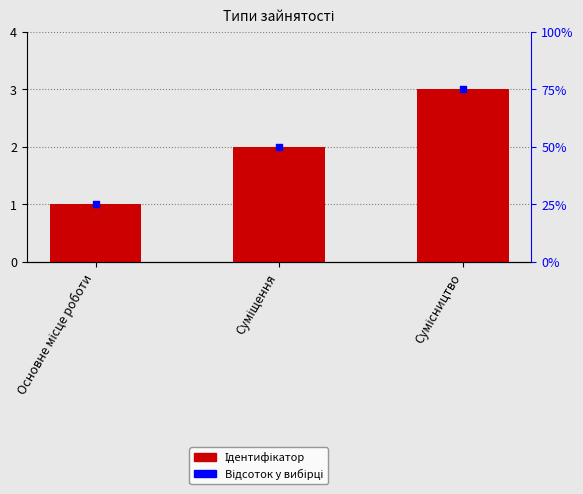

What is the total value across all series at Сумісництво?

78